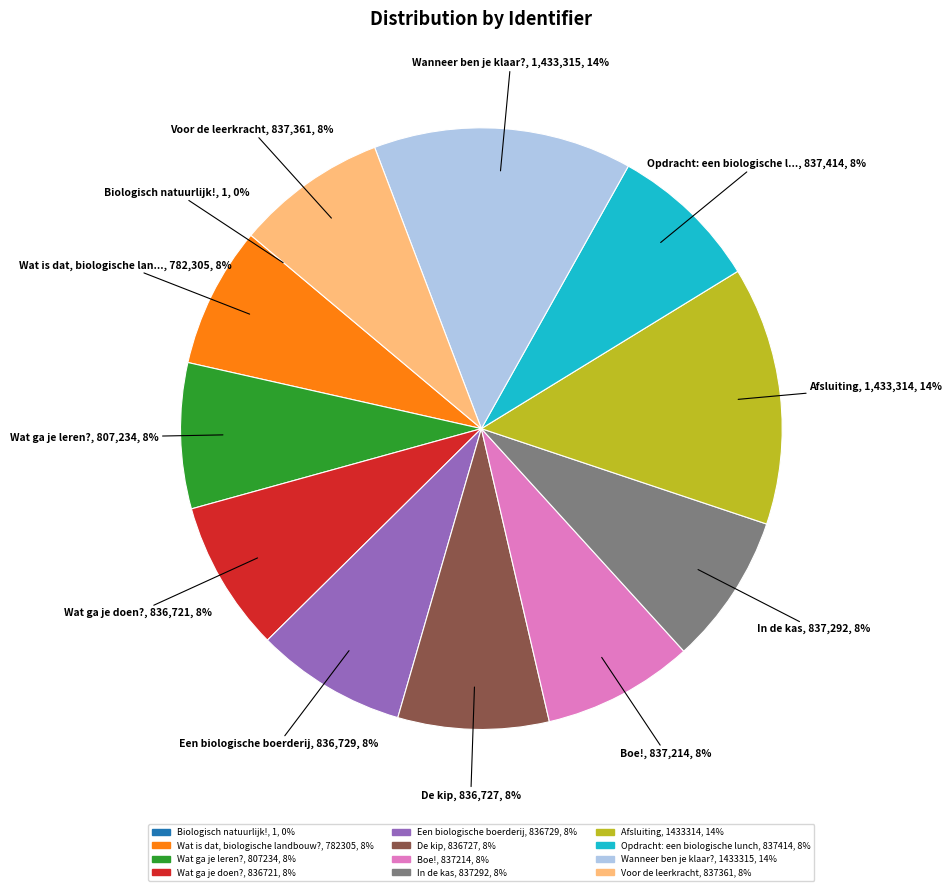

To the nearest percent, what is the difference between the largest and smallest slice percentages?

14%